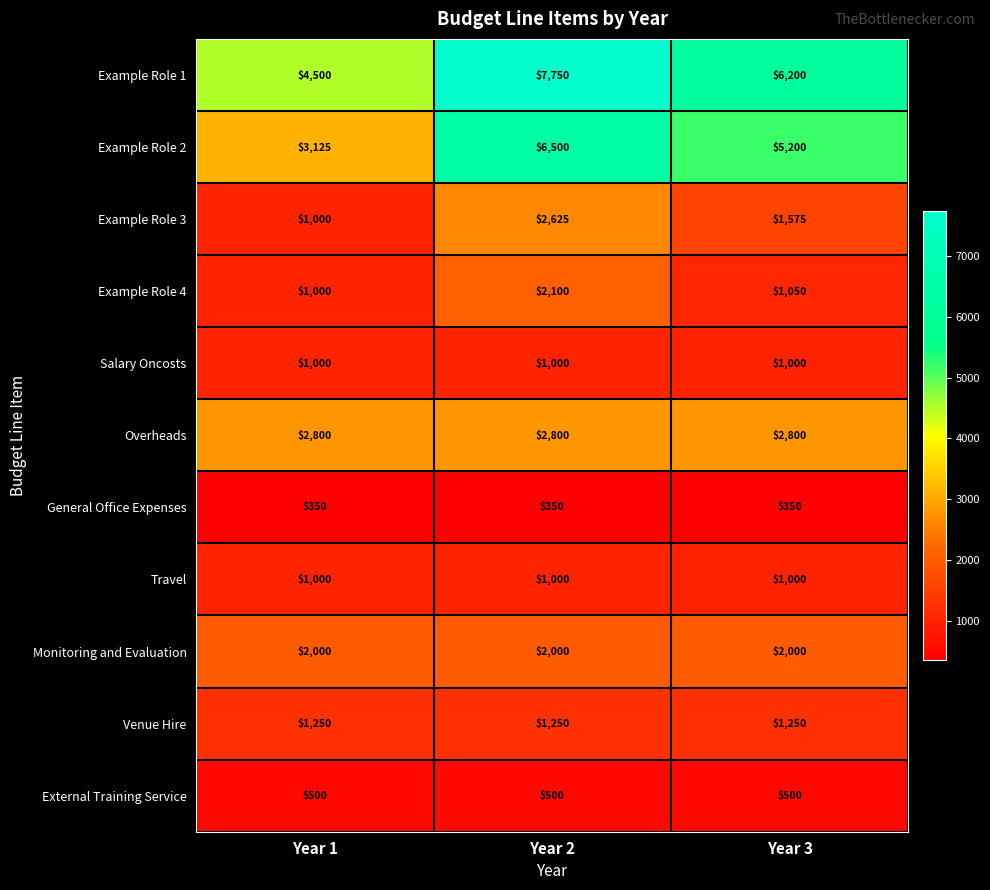

Is the value of Overheads at Year 3 greater than the value of Travel at Year 1?

Yes